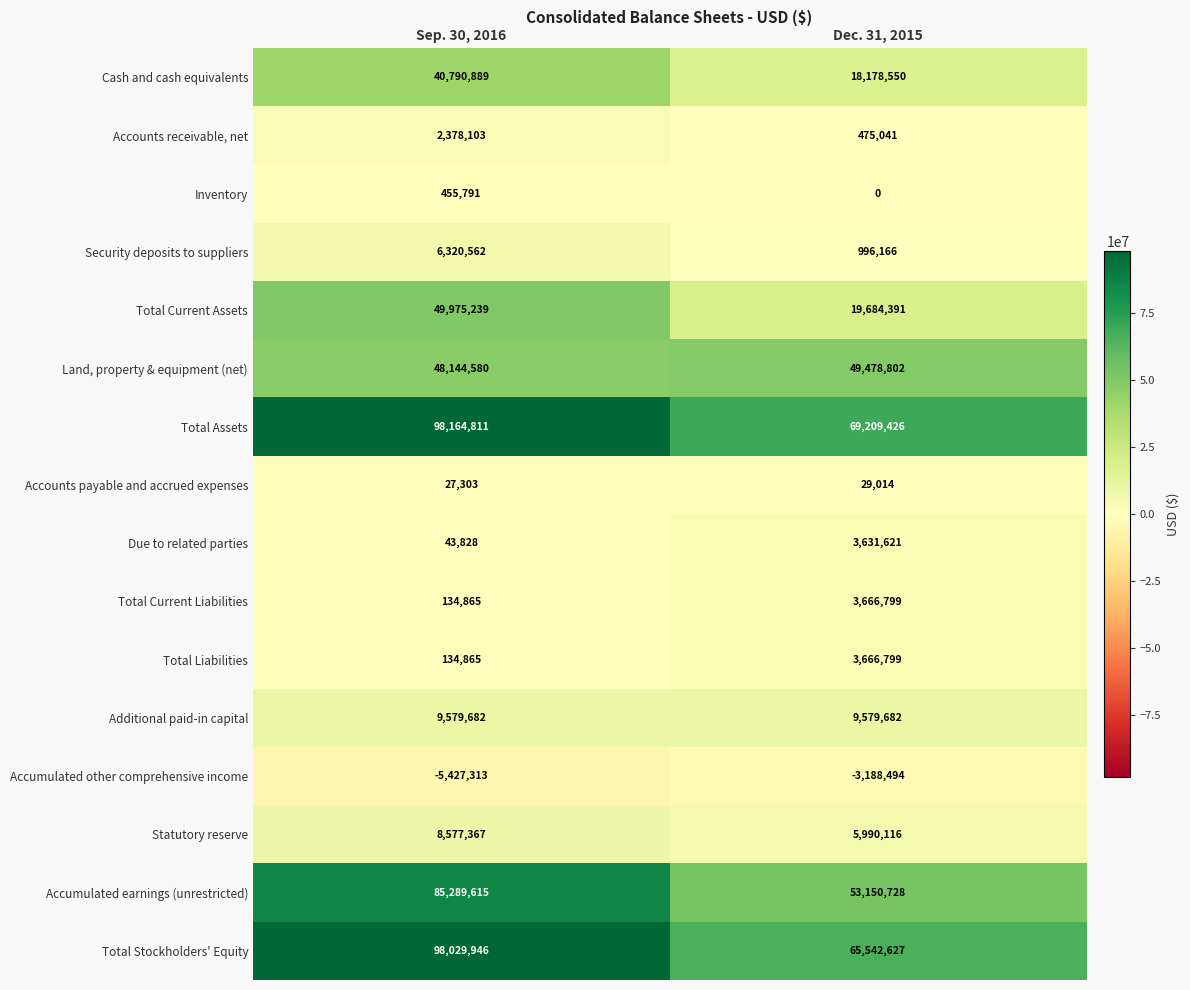

Which series has the widest spread of values?

Total Stockholders' Equity